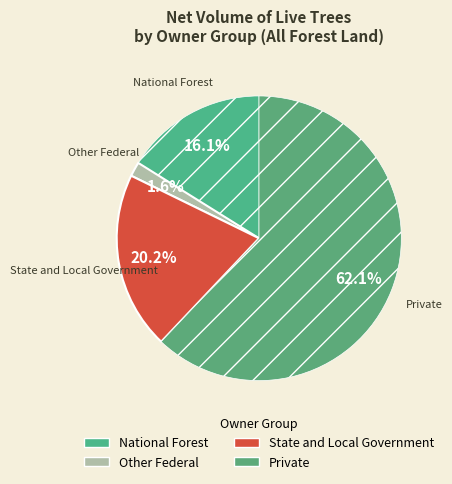

Is Other Federal the majority of the pie?

No